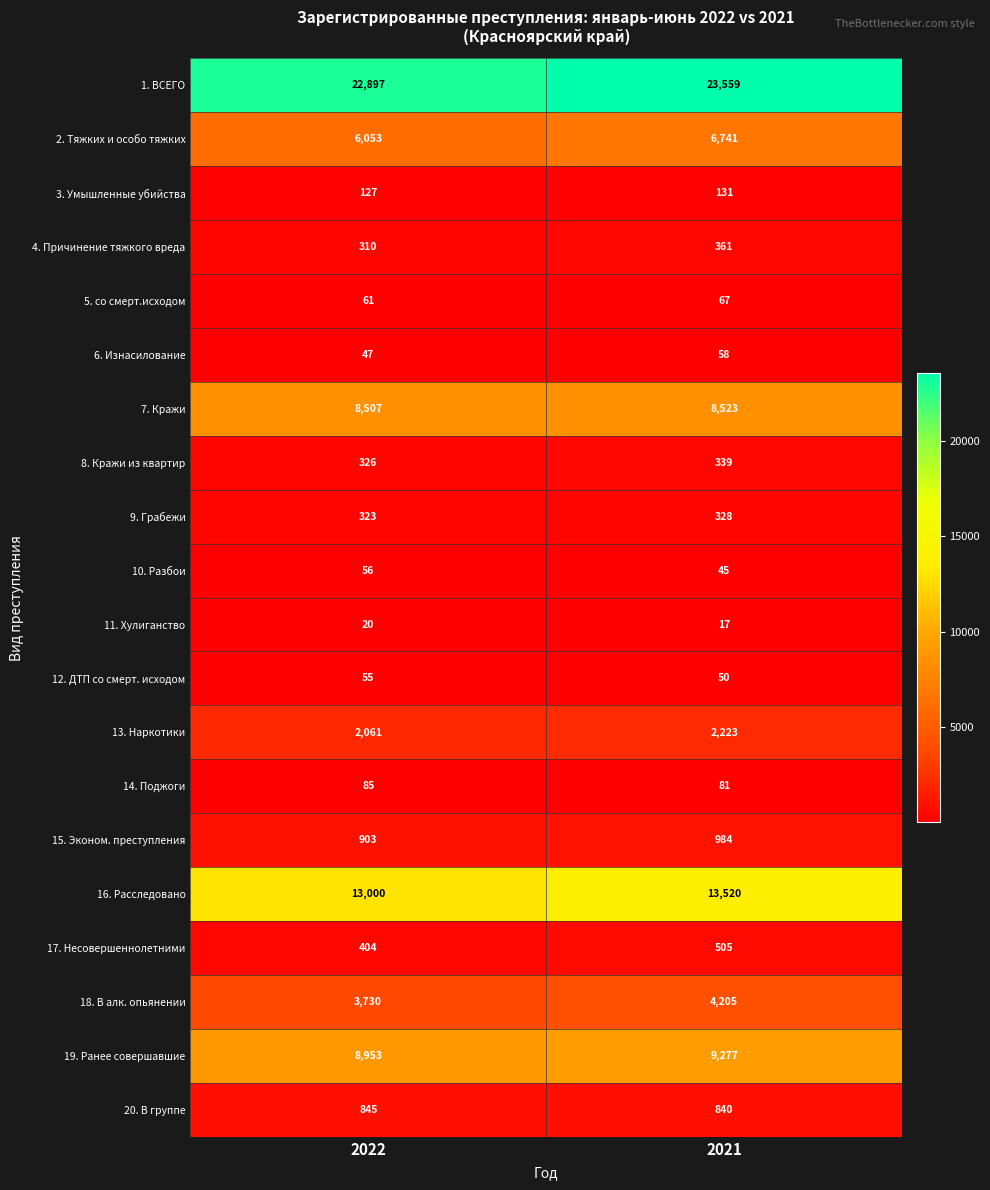

The value of 19. Ранее совершавшие at 2021 is 9277. True or false?

True